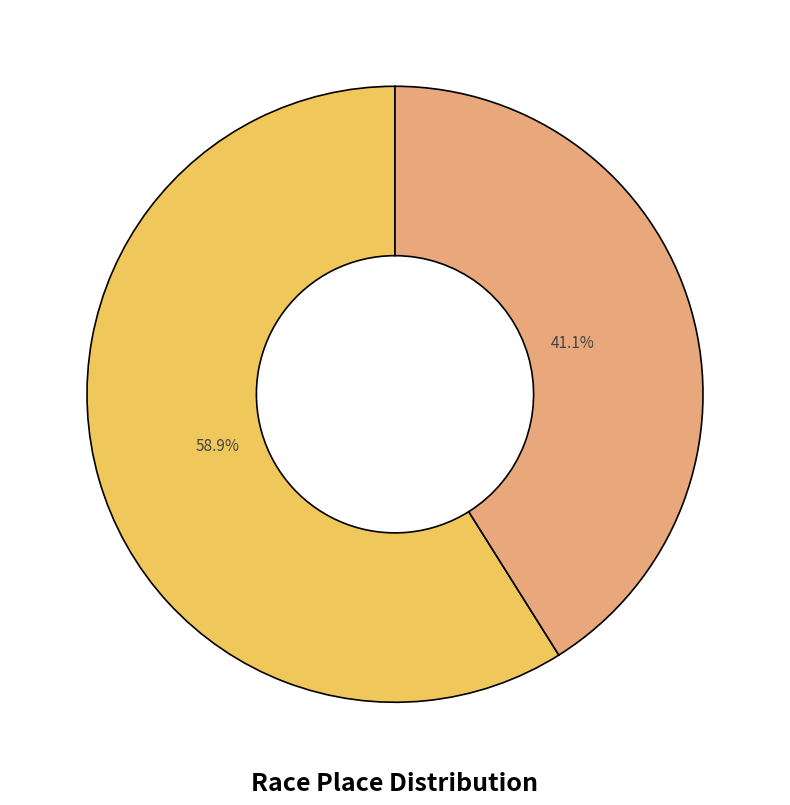

How many segments does this pie chart have?

2